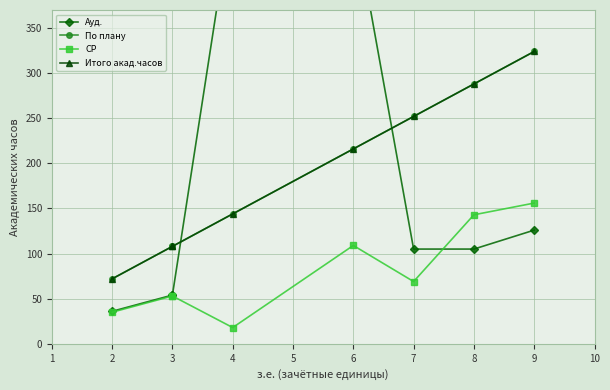

What are all the series names shown in the legend?

Ауд., По плану, СР, Итого акад.часов